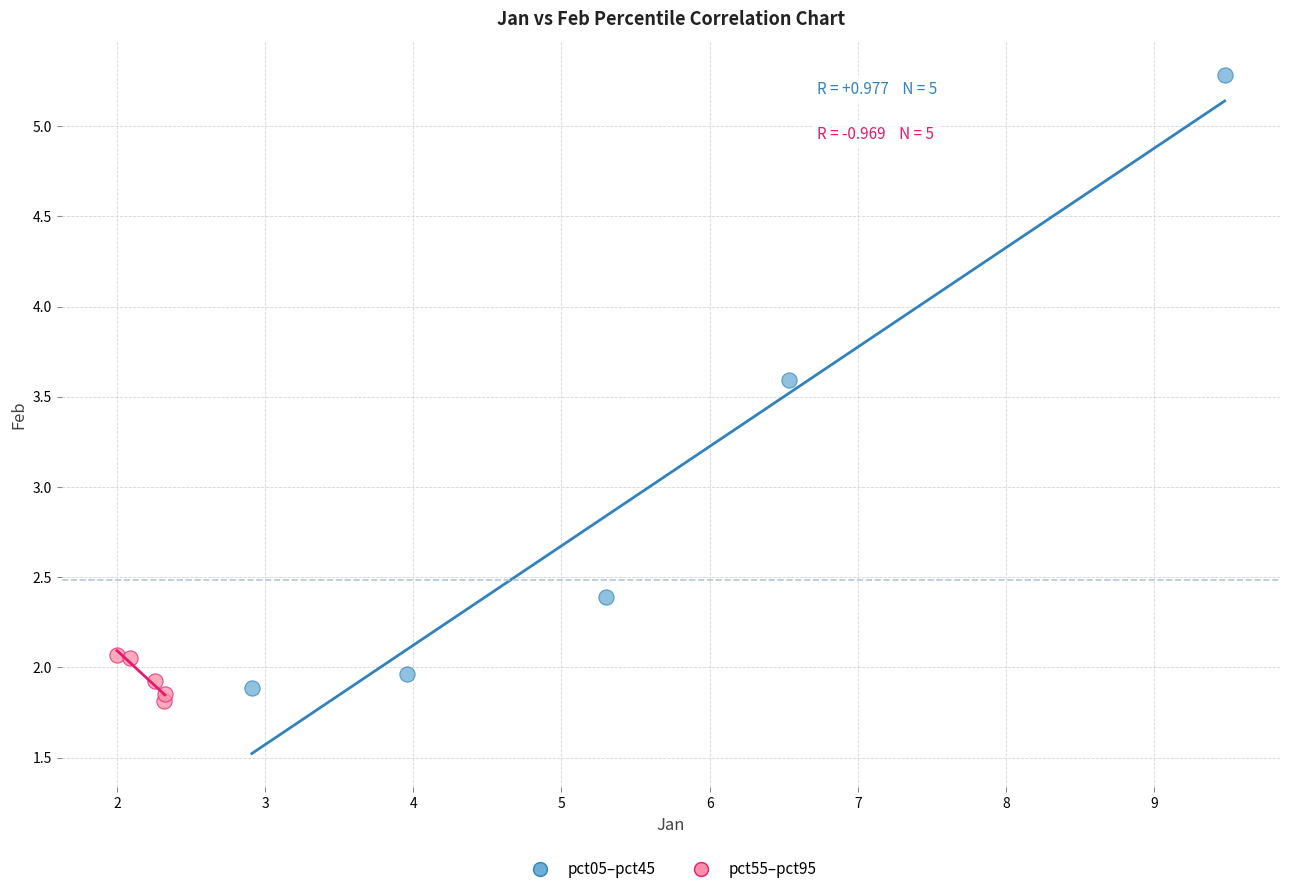

Which series has the largest Y range (max minus min)?

pct05–pct45